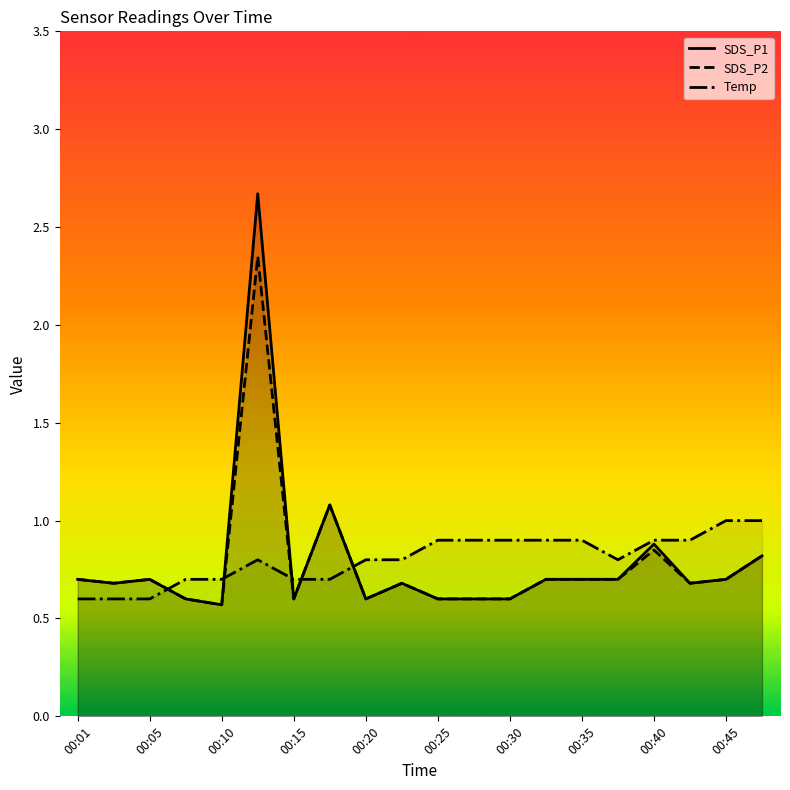

Which series has the widest spread of values?

SDS_P1